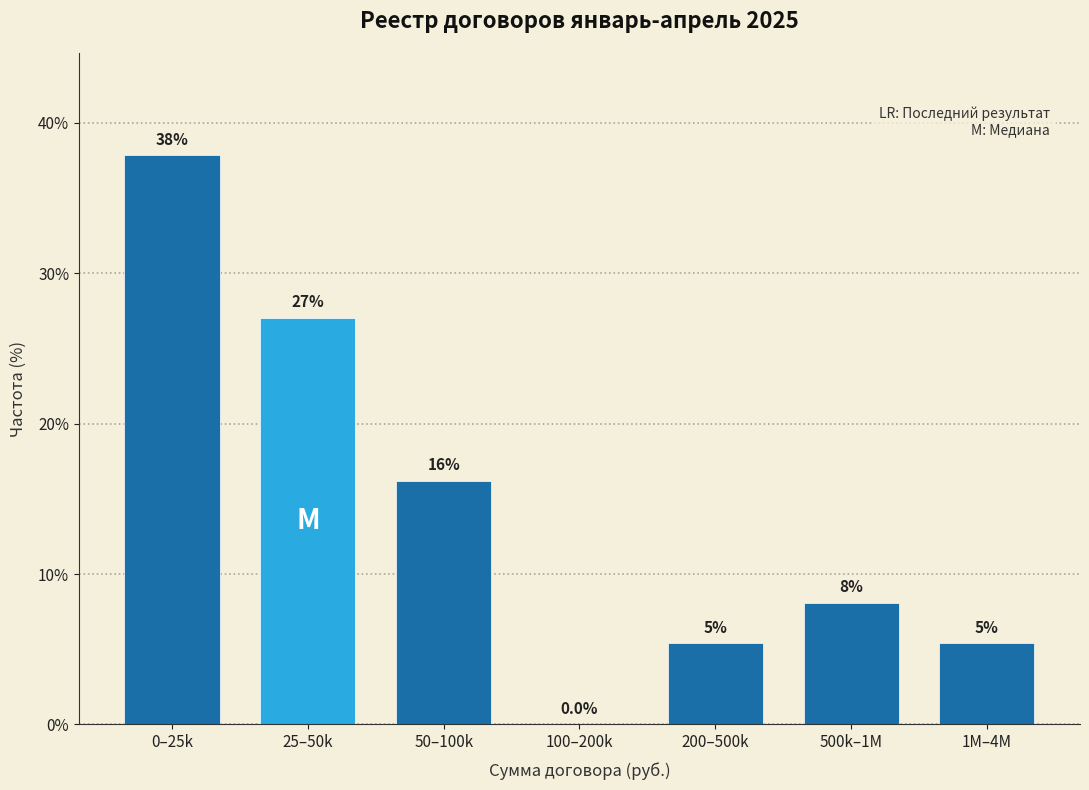

Are the bars horizontal?

No